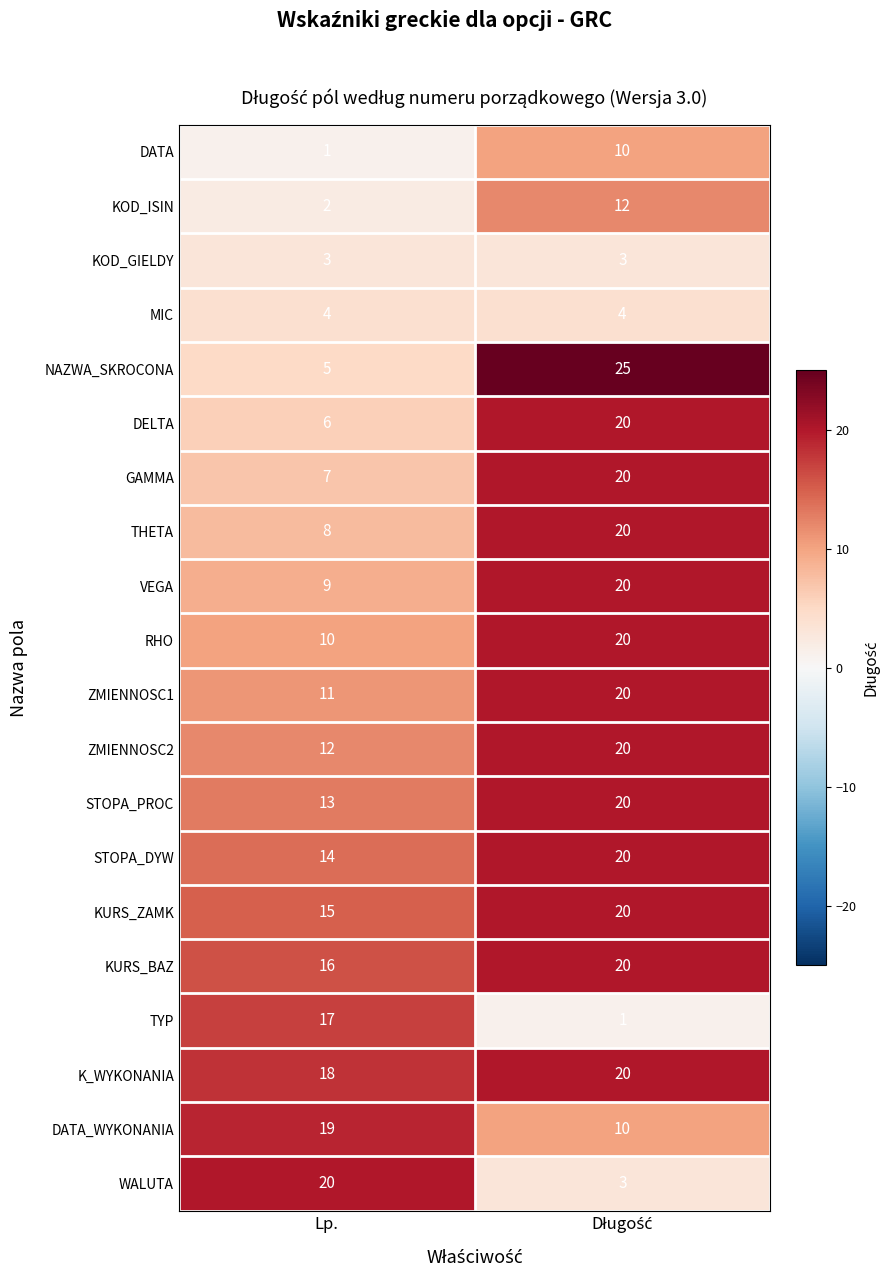

What is the average value of the KURS_BAZ series?

18